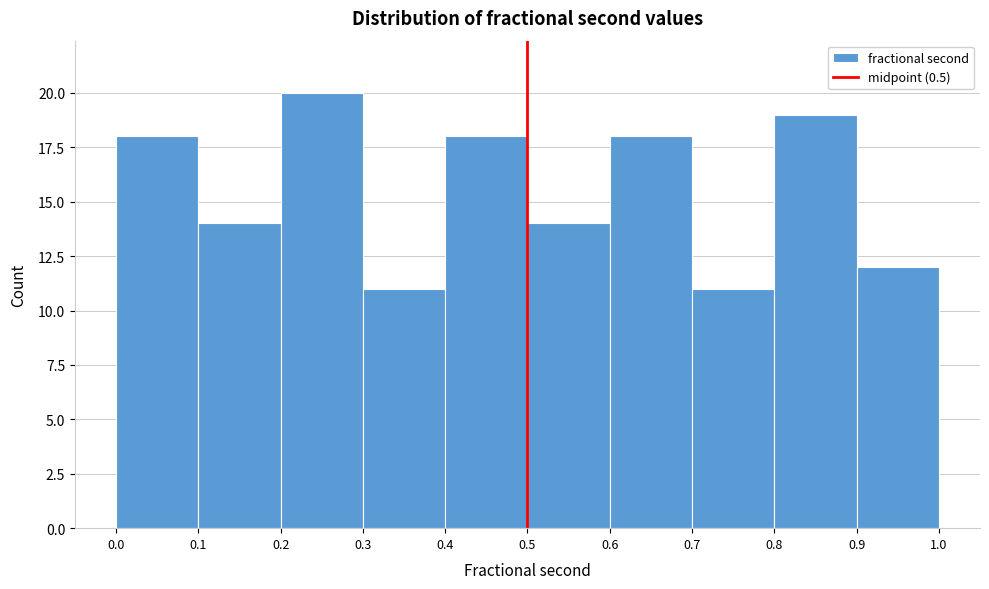

Over which range of the x-axis is the bar tallest?

0.2 to 0.3